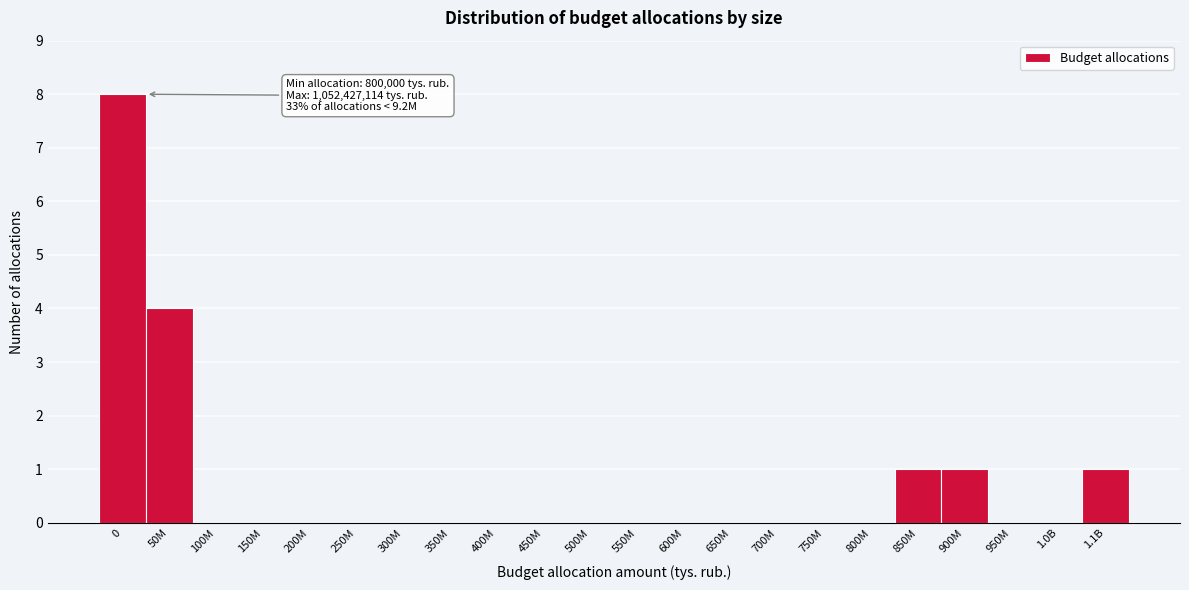

Reading left to right, what are all the values shown in this chart?

0=8	50M=4	100M=0	150M=0	200M=0	250M=0	300M=0	350M=0	400M=0	450M=0	500M=0	550M=0	600M=0	650M=0	700M=0	750M=0	800M=0	850M=1	900M=1	950M=0	1.0B=0	1.1B=1